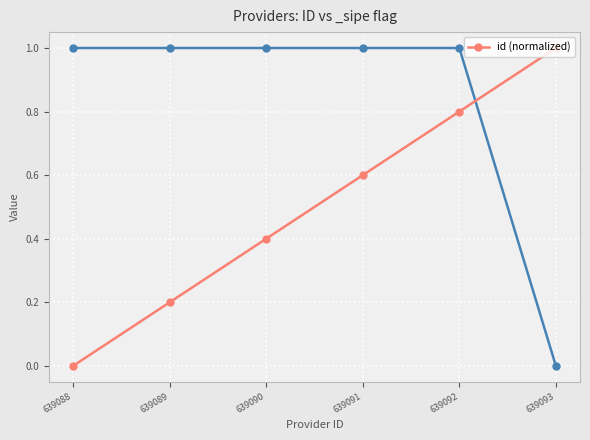

Which has a higher value, 639091 or 639089?

639091